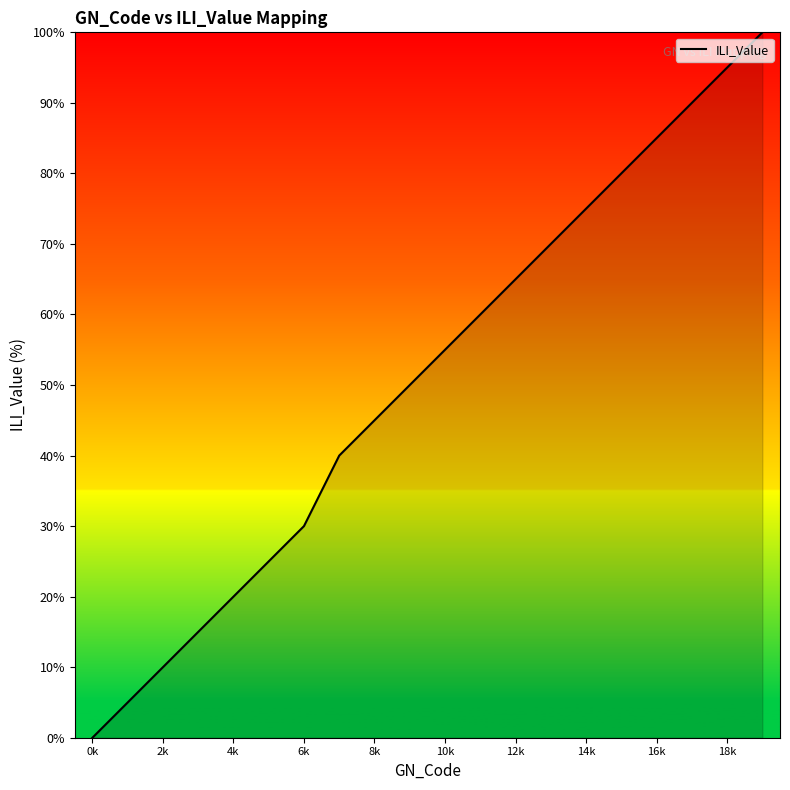

What is the maximum value shown in the chart?

100.0